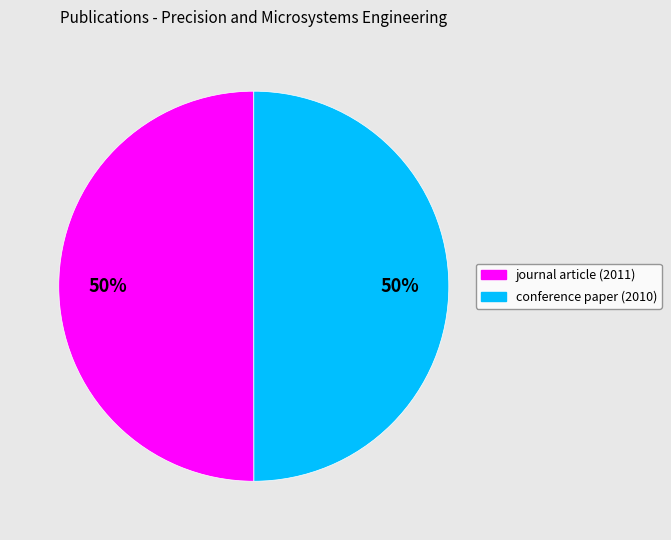

To the nearest percent, what is the average slice percentage?

50%